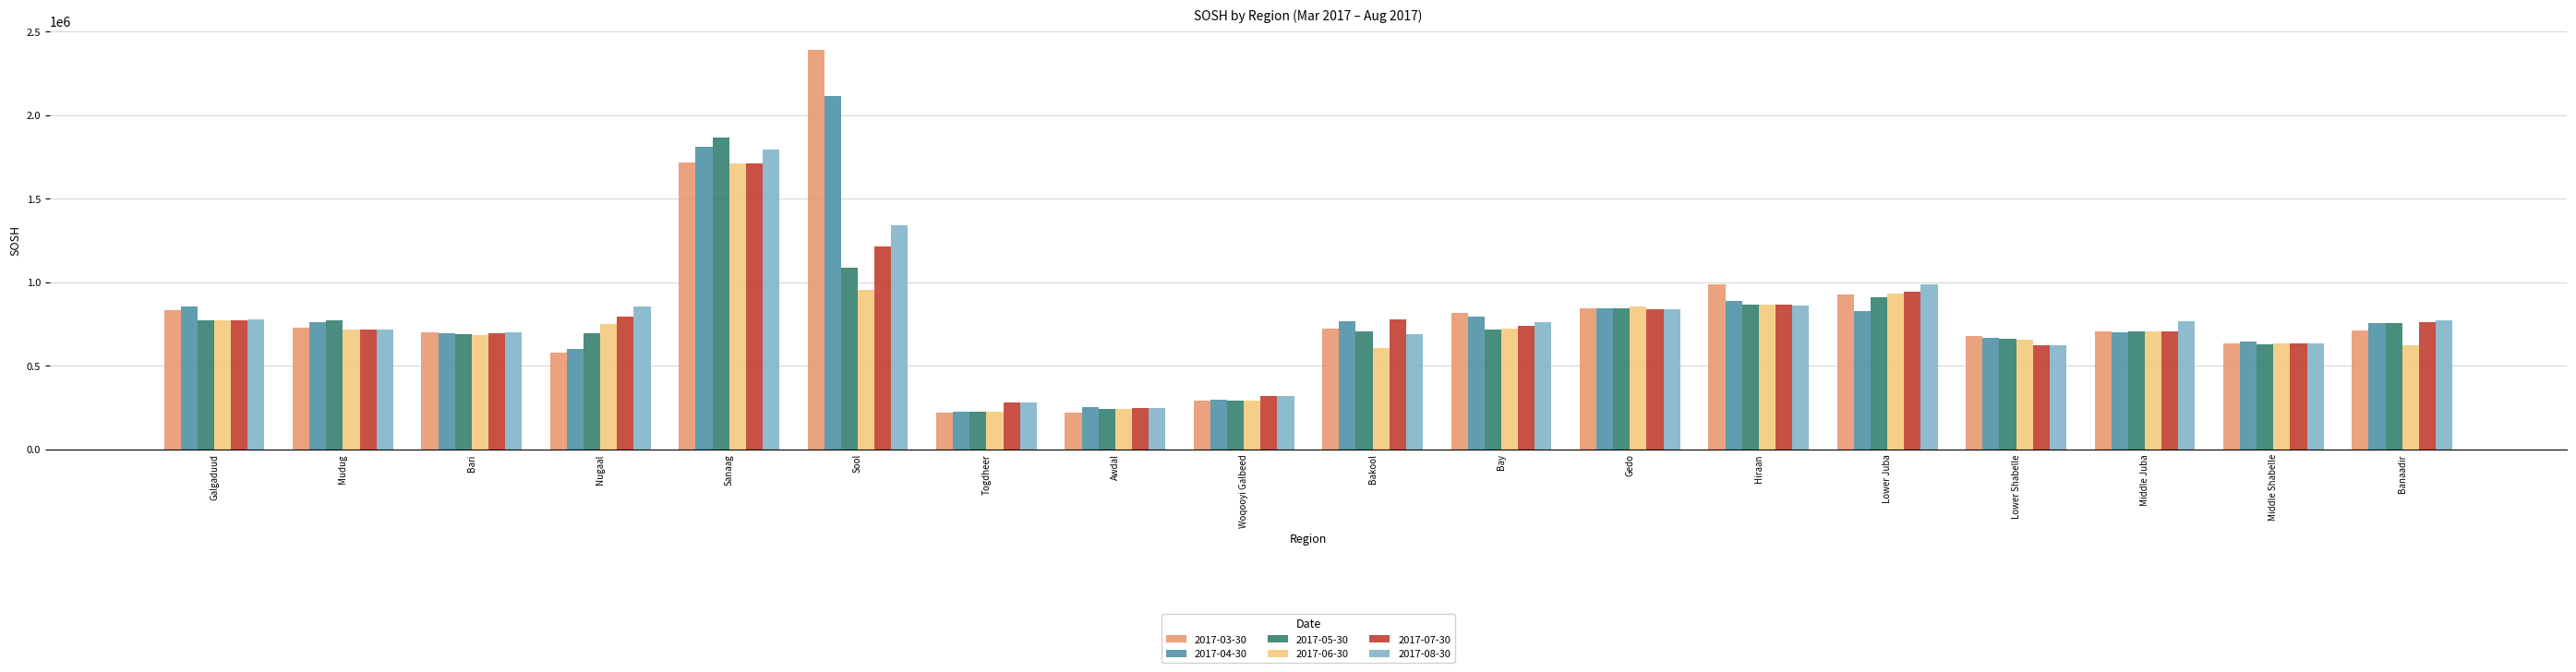

What are all the series names shown in the legend?

2017-03-30, 2017-04-30, 2017-05-30, 2017-06-30, 2017-07-30, 2017-08-30